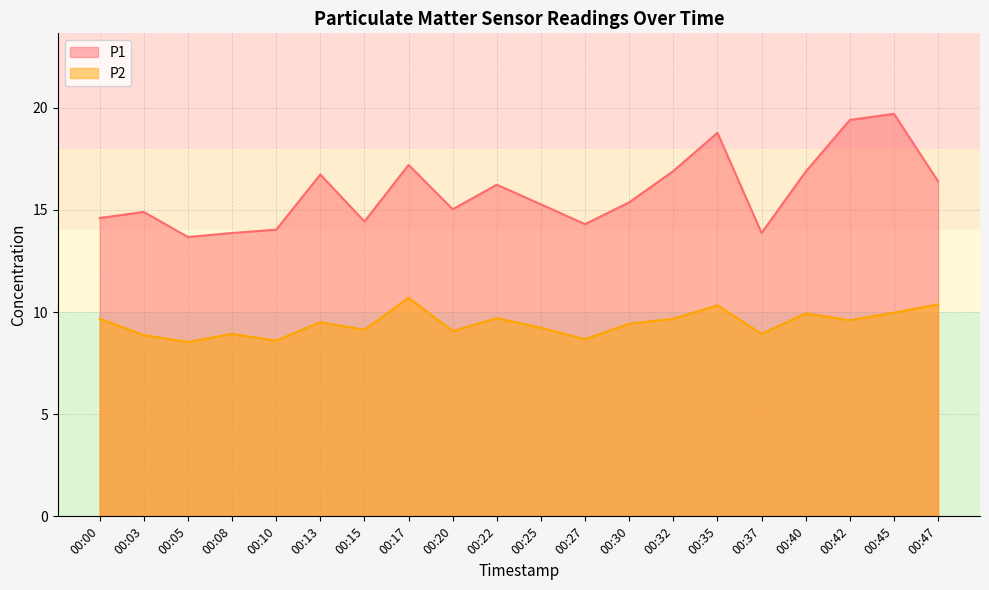

At which category does P2 reach its first local valley?

00:05